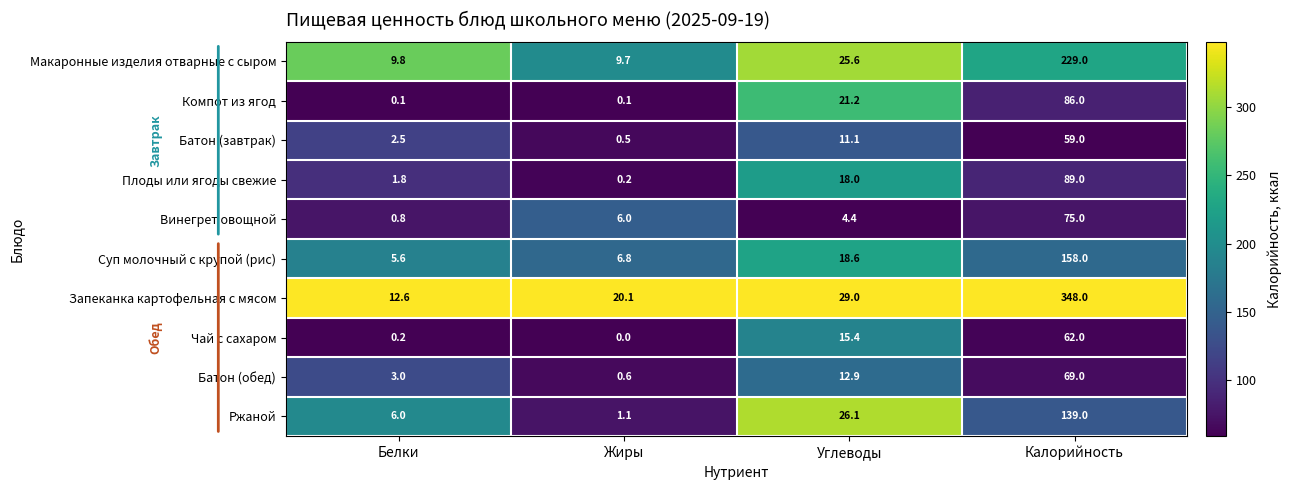

What is the difference between the Компот из ягод values at Калорийность and Белки?

85.9